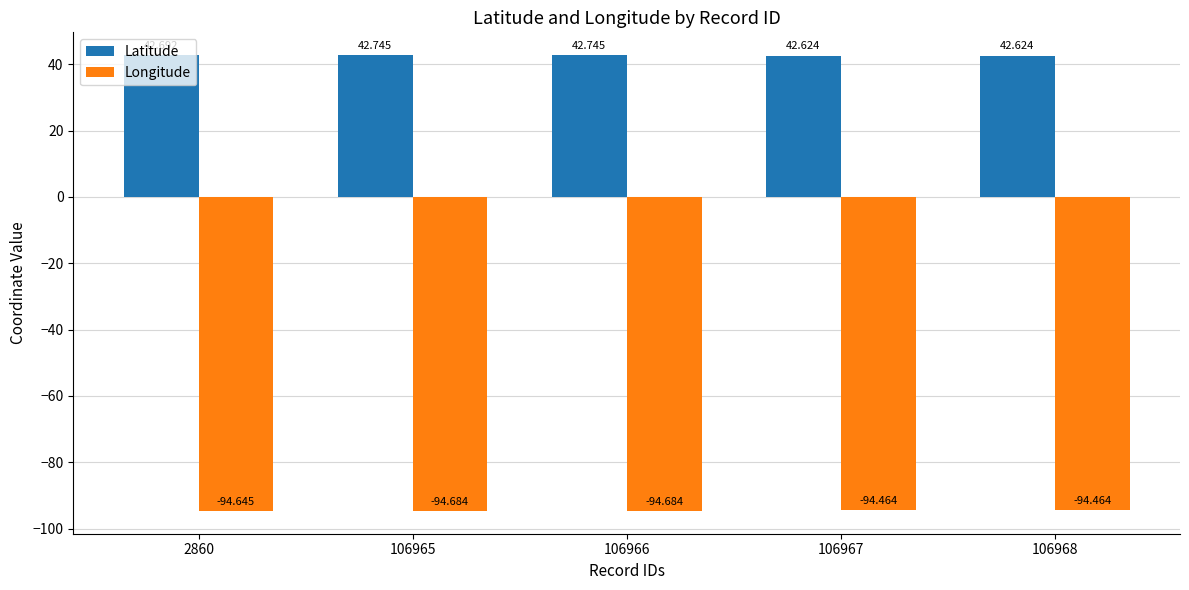

What is the difference between the highest and lowest values at 106965?

137.4